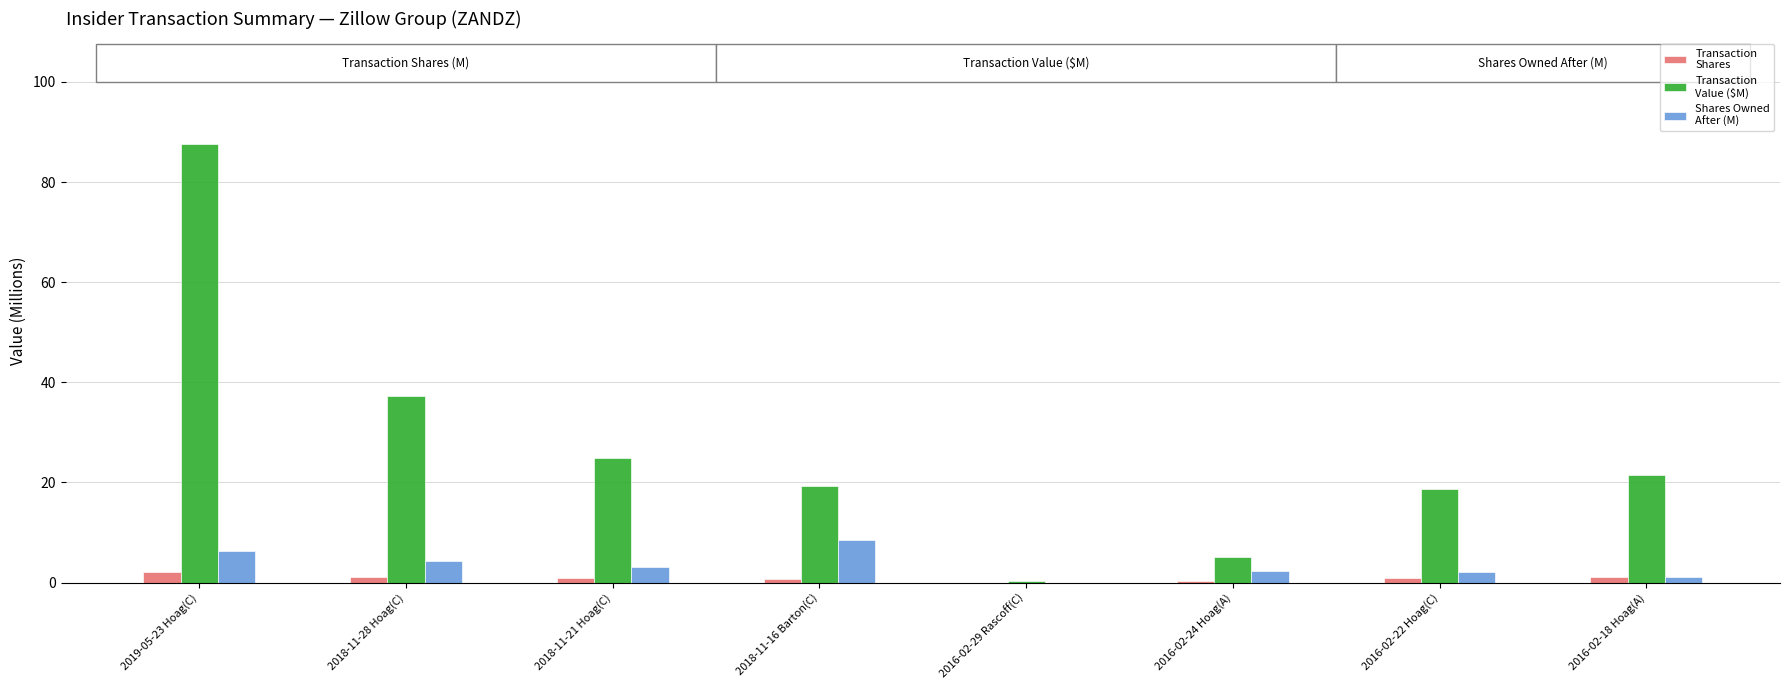

At which category is the sum across all series the highest?

2019-05-23 Hoag(C)